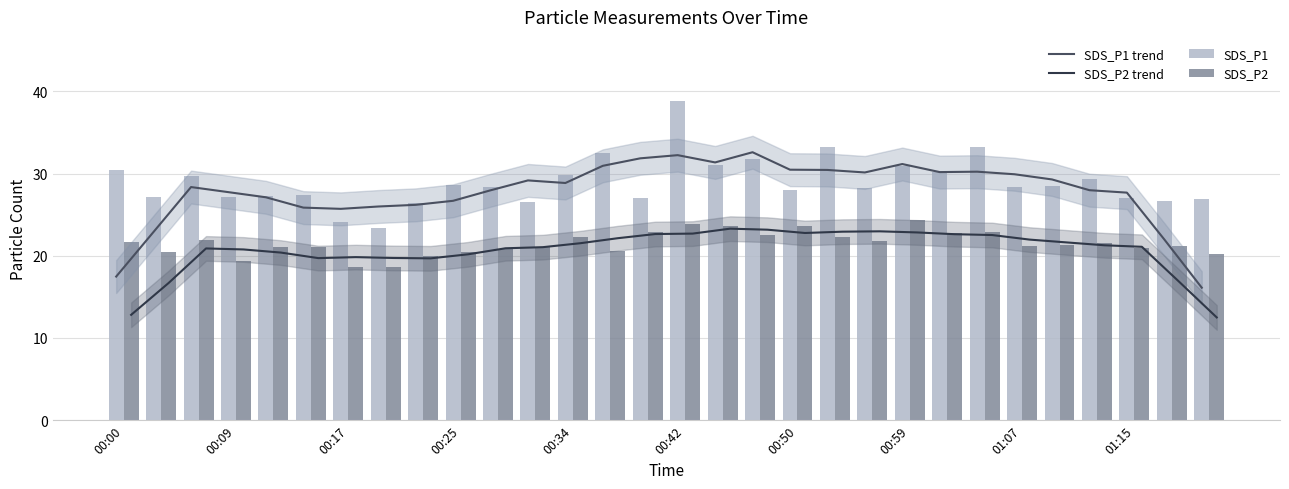

Reading left to right, what are all the values shown in this chart?

SDS_P1 trend: 17.5	22.9	28.4	27.7	27.1	25.9	25.7	26.0	26.2	26.7	28.0	29.2	28.9	30.9	31.9	32.2	31.4	32.6	30.5	30.4	30.1	31.2	30.2	30.2	29.9	29.3	28.0	27.7	22.0	16.1
SDS_P2 trend: 12.8	16.7	20.9	20.8	20.4	19.7	19.8	19.7	19.7	20.2	20.9	21.0	21.5	22.1	22.6	22.7	23.3	23.2	22.8	22.9	23.0	22.8	22.6	22.5	22.0	21.6	21.3	21.1	16.8	12.5
SDS_P1: 30.5	27.2	29.7	27.2	27.2	27.4	24.1	23.4	26.4	28.6	28.4	26.5	29.8	32.5	27.1	38.9	31.1	31.7	28.1	33.3	28.2	30.9	30.2	33.2	28.4	28.5	29.3	27.1	26.6	26.9
SDS_P2: 21.6	20.5	21.9	19.4	21.0	21.0	18.6	18.6	19.9	20.5	20.8	21.1	22.2	20.6	22.9	23.9	23.6	22.5	23.6	22.3	21.9	24.4	22.7	22.9	21.2	21.4	21.6	21.0	21.2	20.3